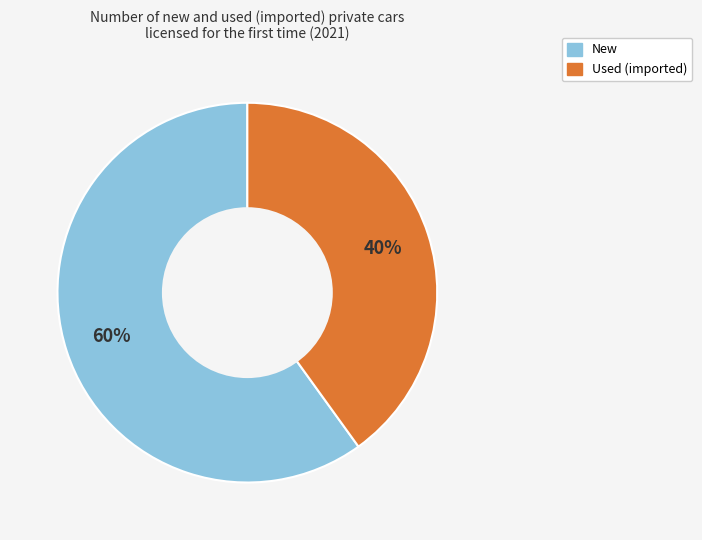

Rank the categories by value from highest to lowest.

New, Used (imported)